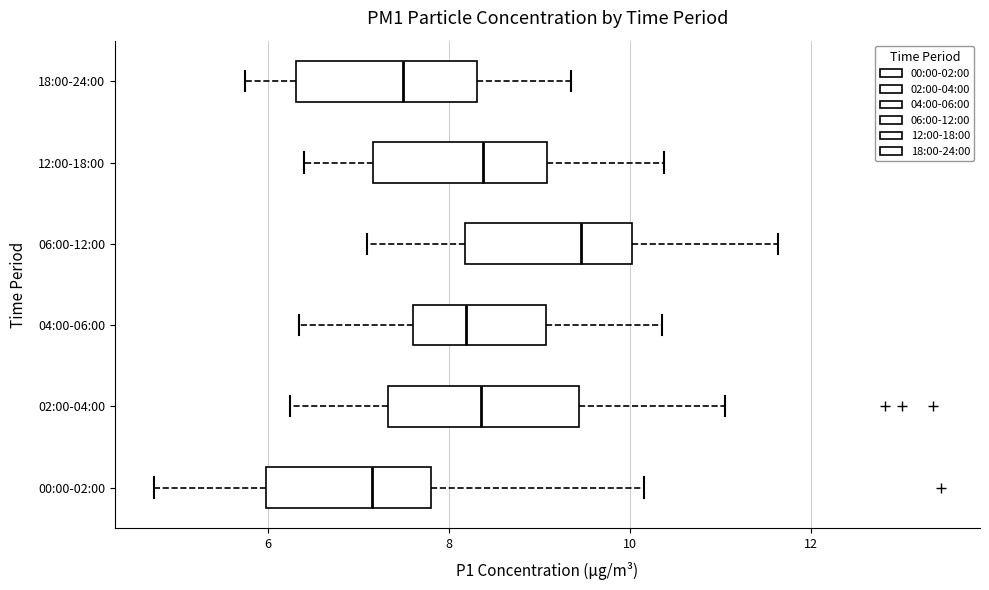

Which box's median line is the furthest to the left?

00:00-02:00